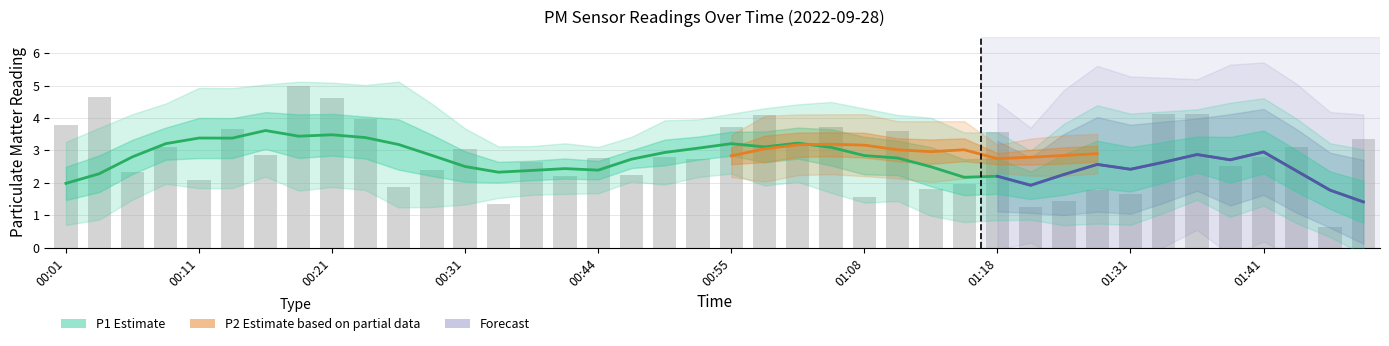

What is the average value?

2.9